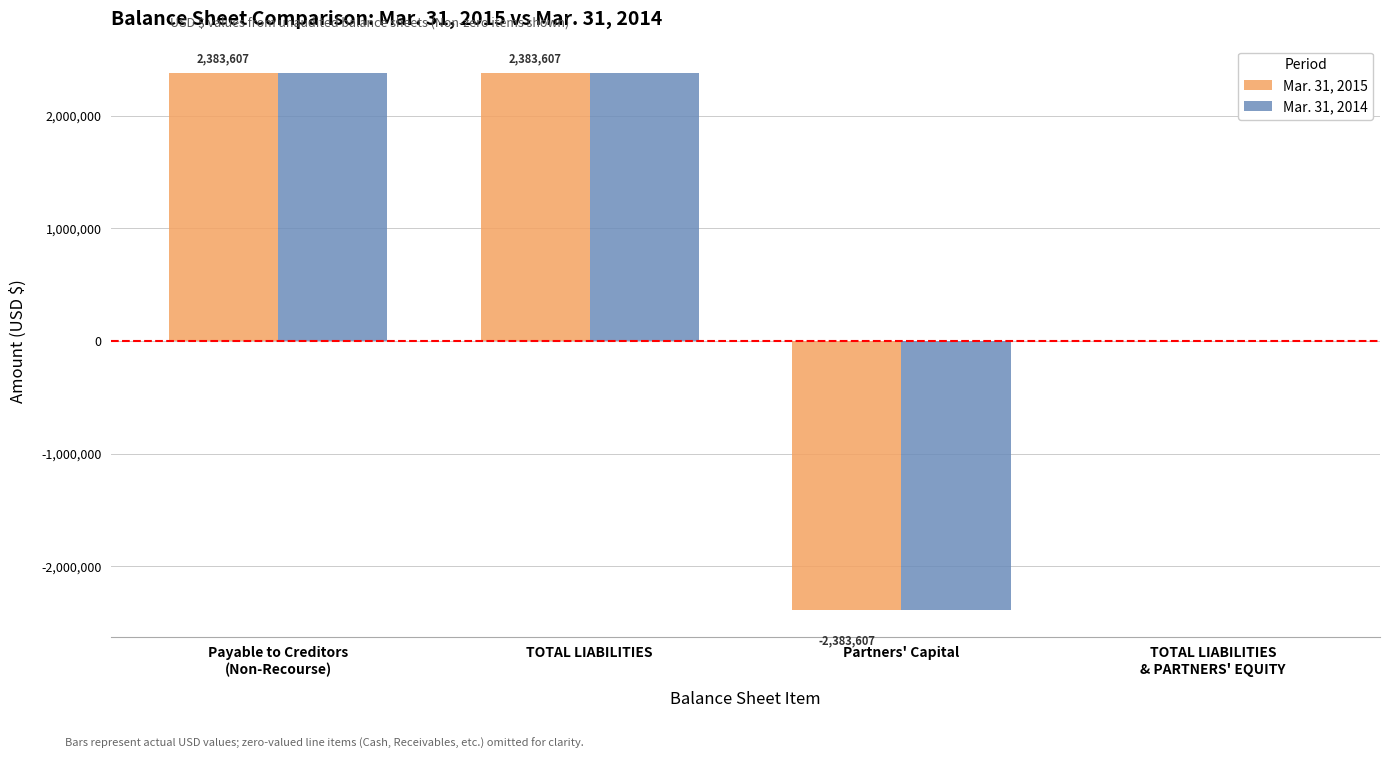

True or false: Mar. 31, 2015 has a value of 2383607 at TOTAL LIABILITIES.

True